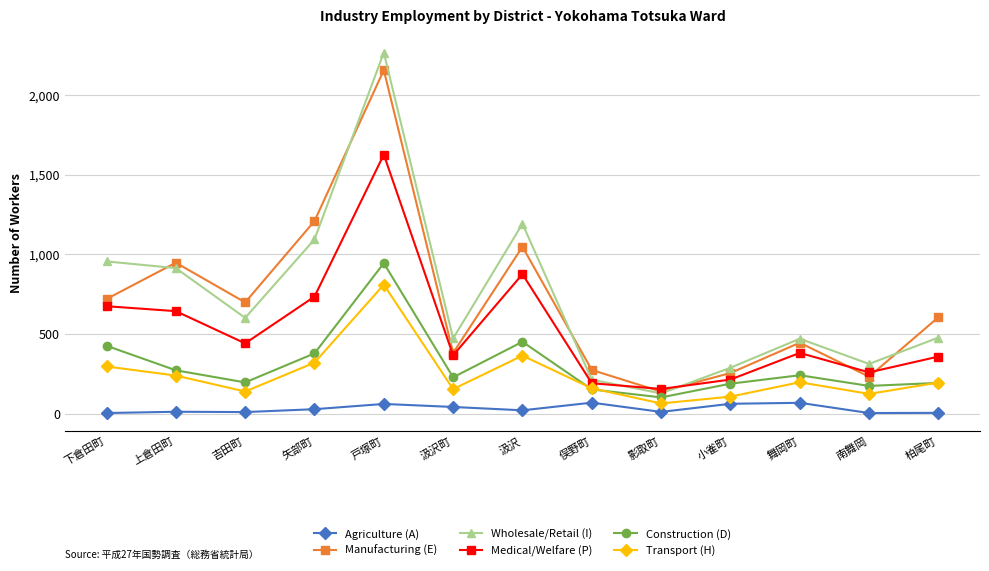

True or false: Transport (H) and Wholesale/Retail (I) intersect in this chart.

False